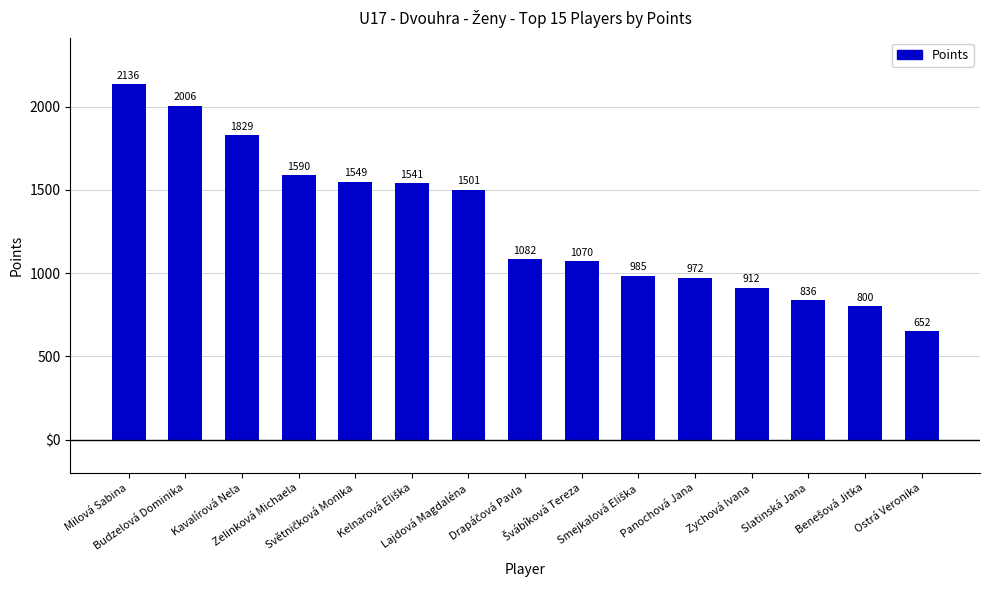

What is the maximum value shown in the chart?

2136